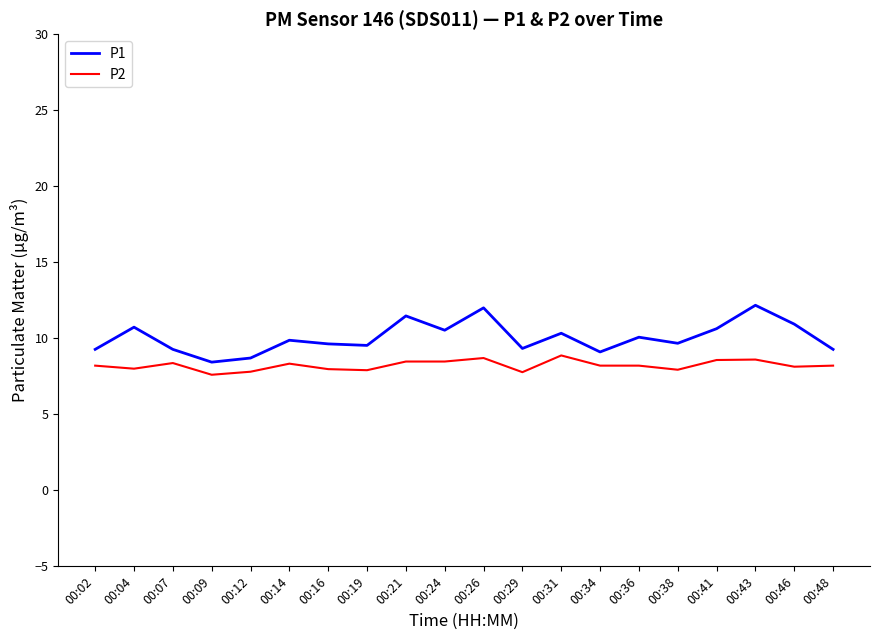

Rank the series by their maximum value, from highest to lowest.

P1, P2